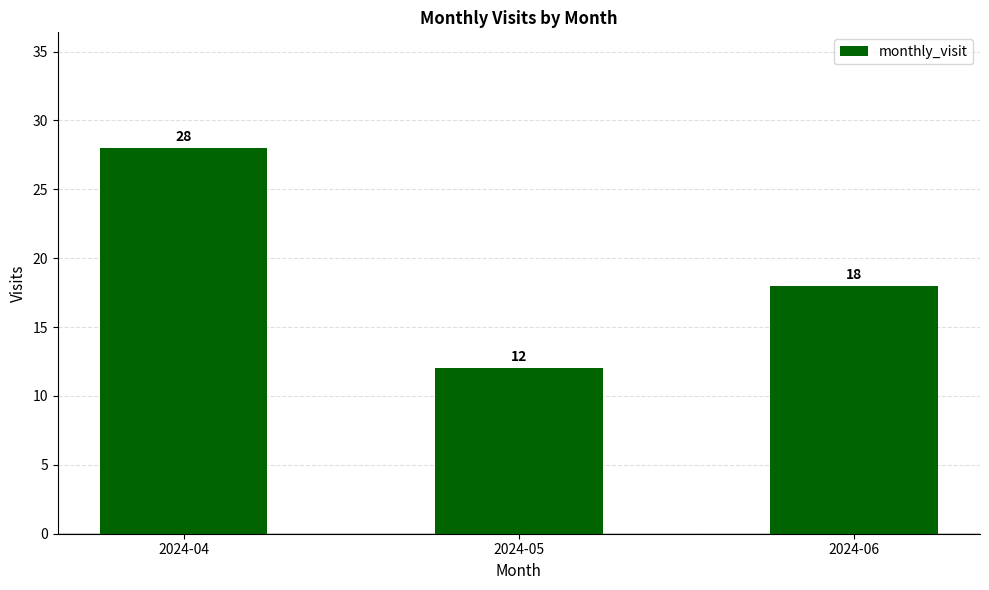

Count the number of categories in the chart.

3